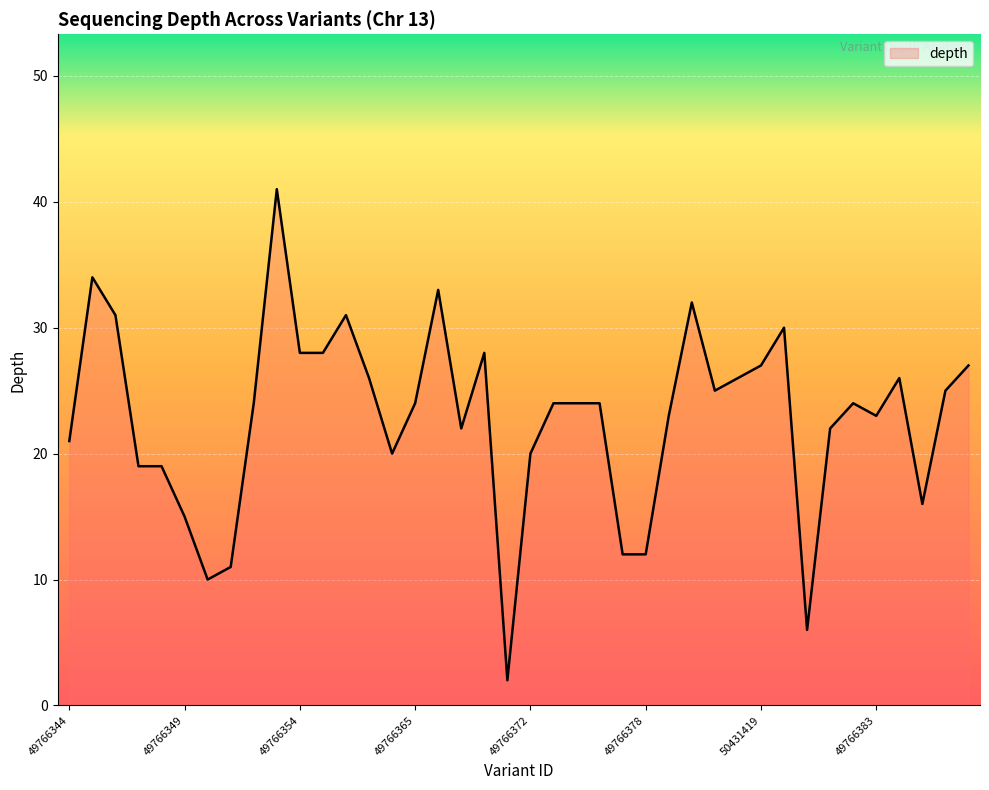

What is the difference between the maximum and minimum values?

39